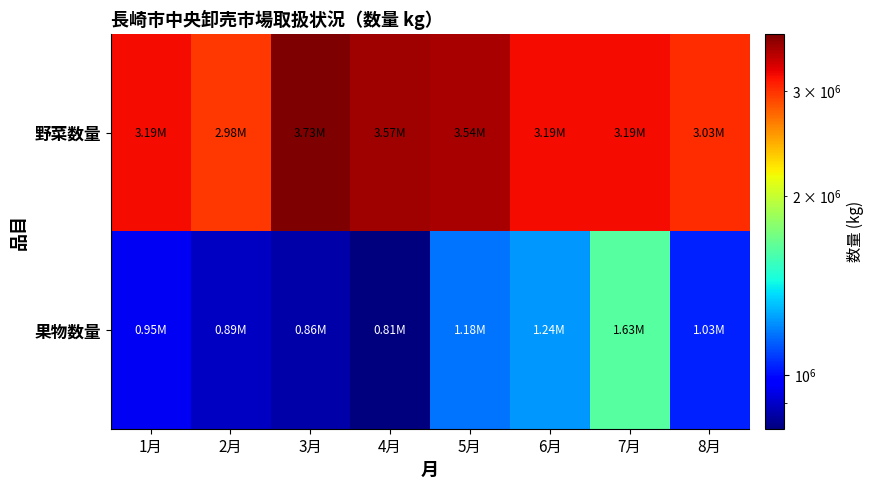

Rank the series at 2月 from lowest to highest value.

果物数量, 野菜数量